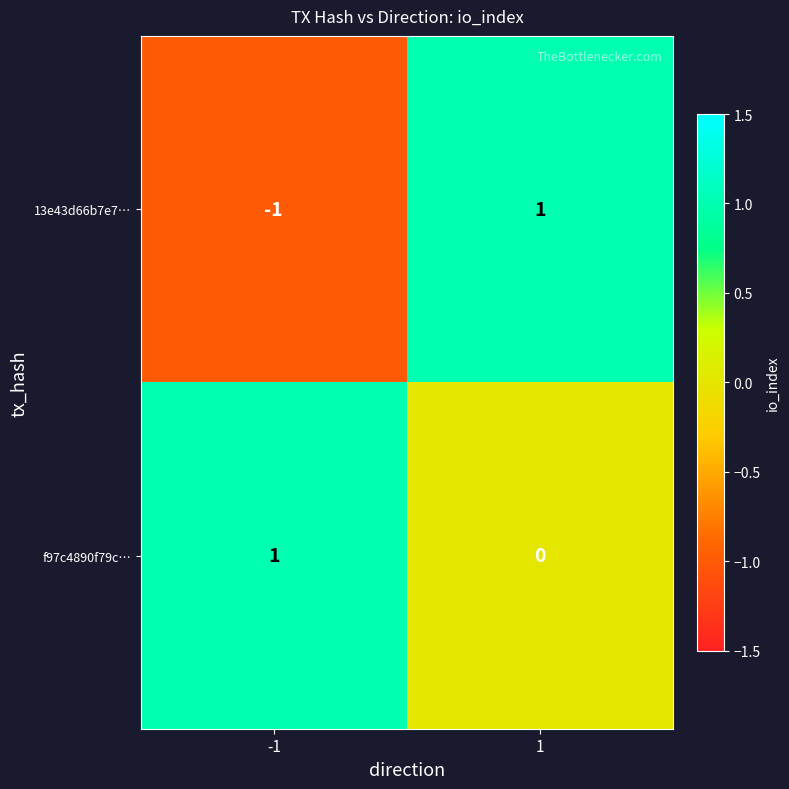

Between -1 and 1, which series saw the biggest shift?

13e43d66b7e7…